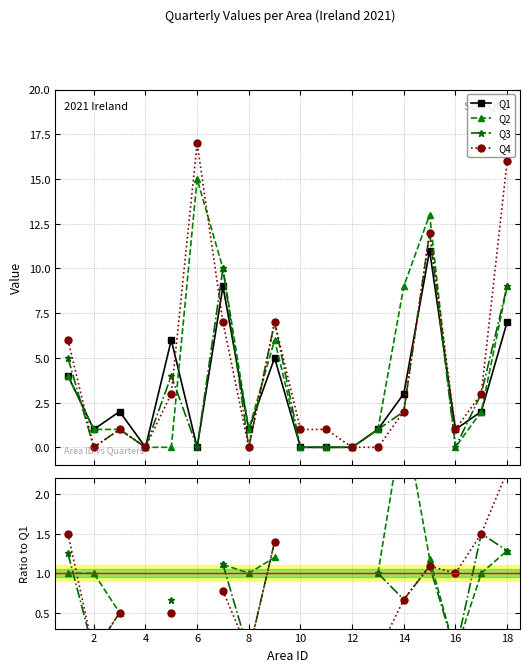

What is the difference between the Q1 values at 13 and 14?

2